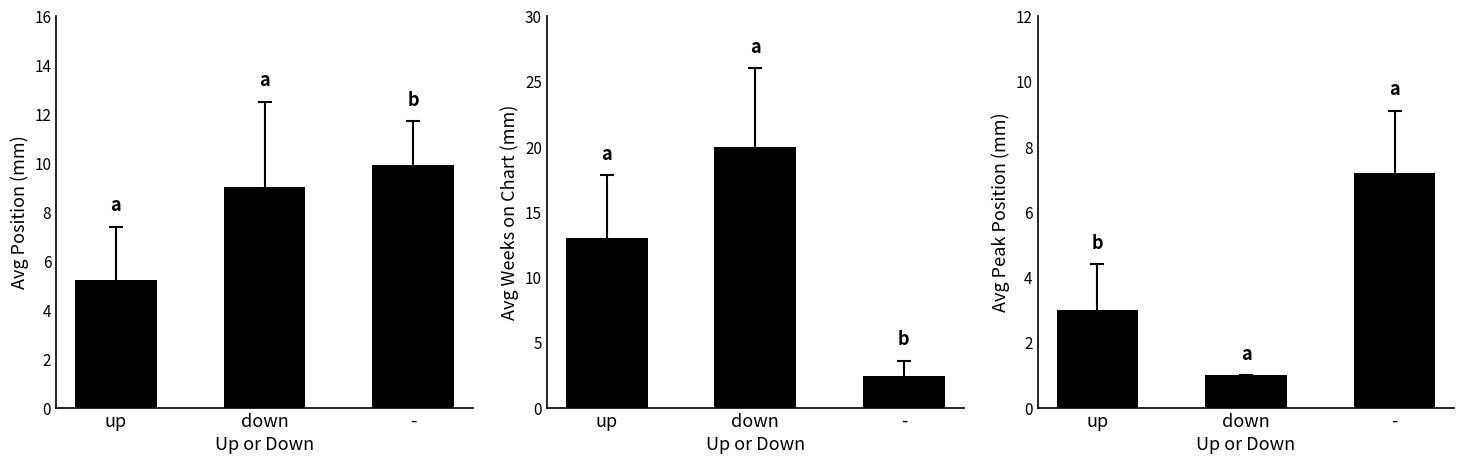

Are the bars grouped side by side (vs. stacked)?

Yes